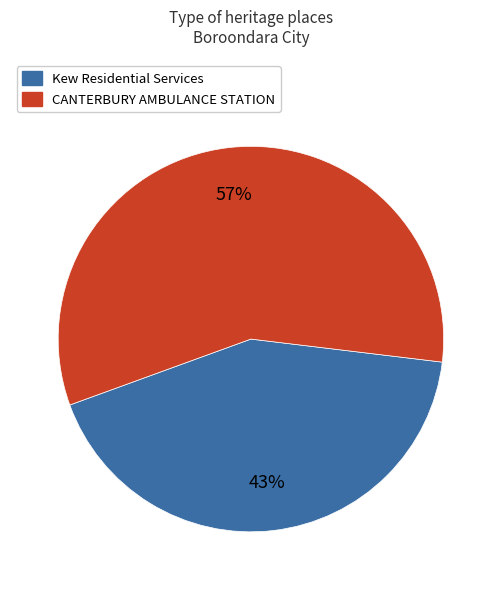

How many slices are in this pie chart?

2